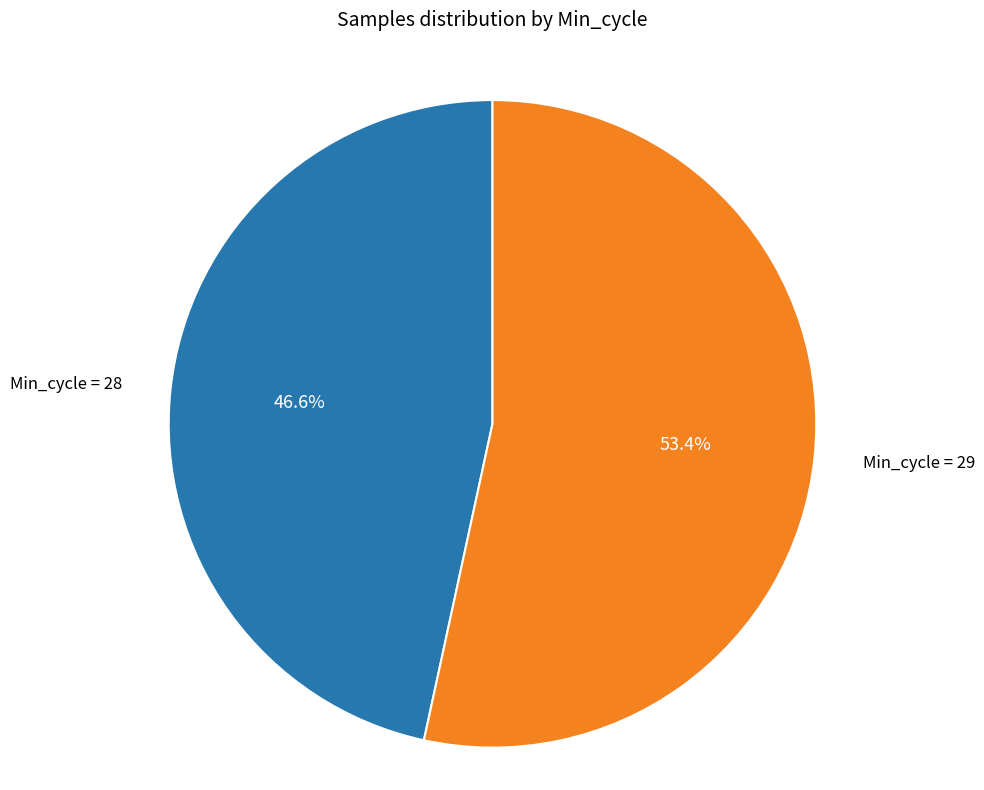

Count the number of slices in the pie.

2